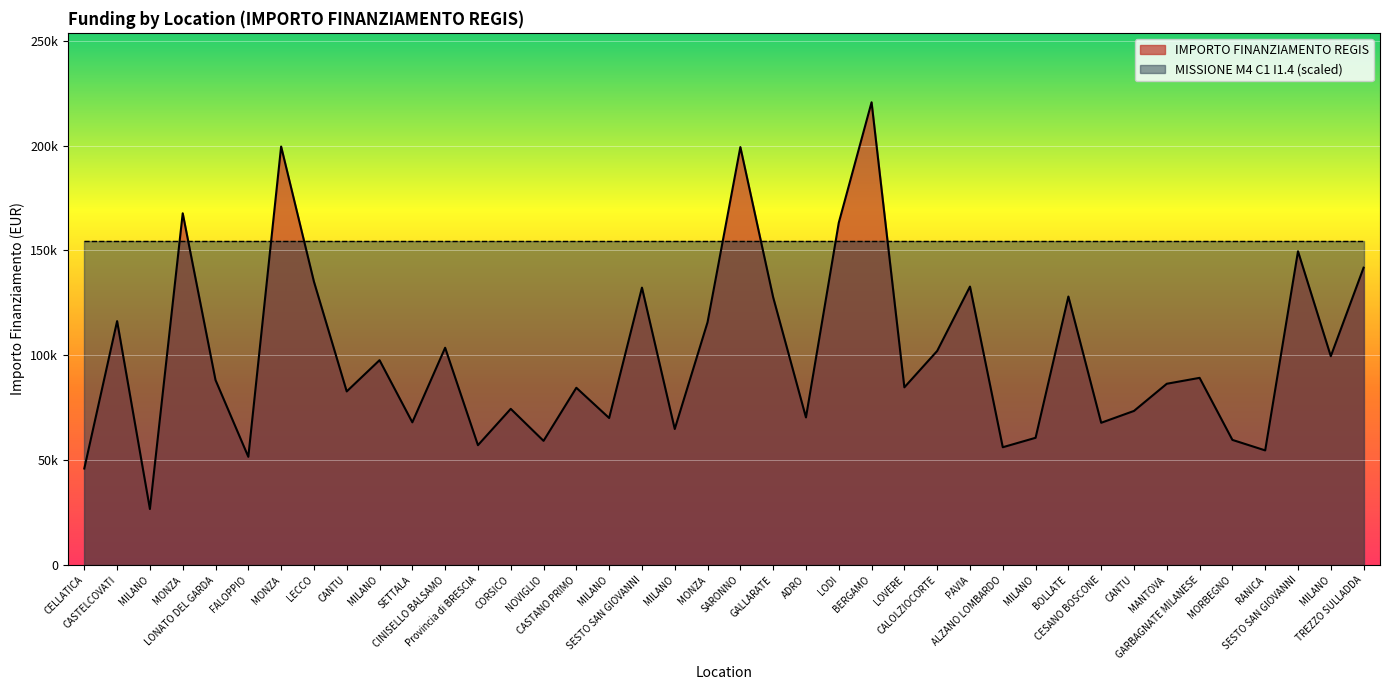

What is the difference between the values at PAVIA and FALOPPIO?

81160.9